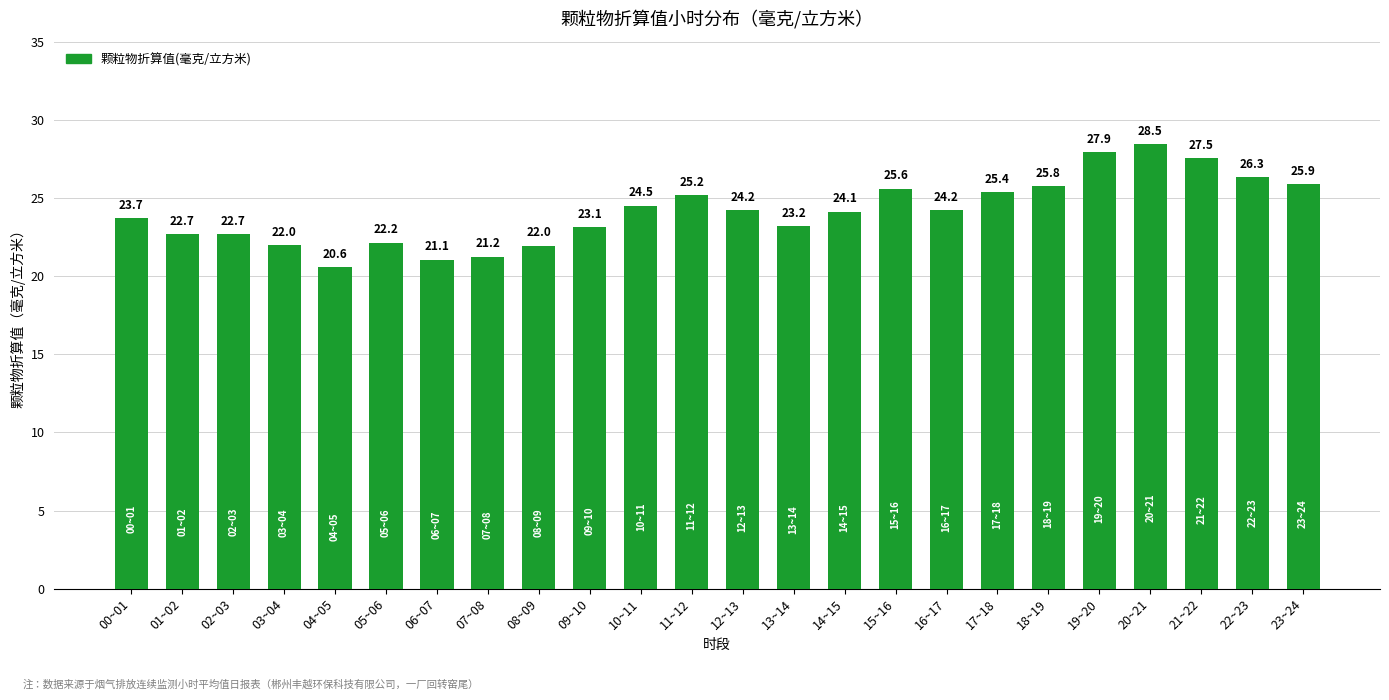

Does the chart contain stacked bars?

No